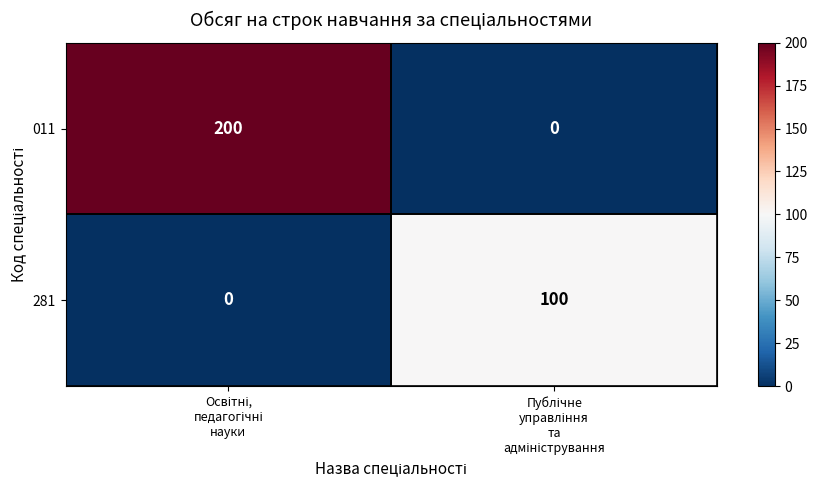

Which series has the largest range (max minus min)?

011